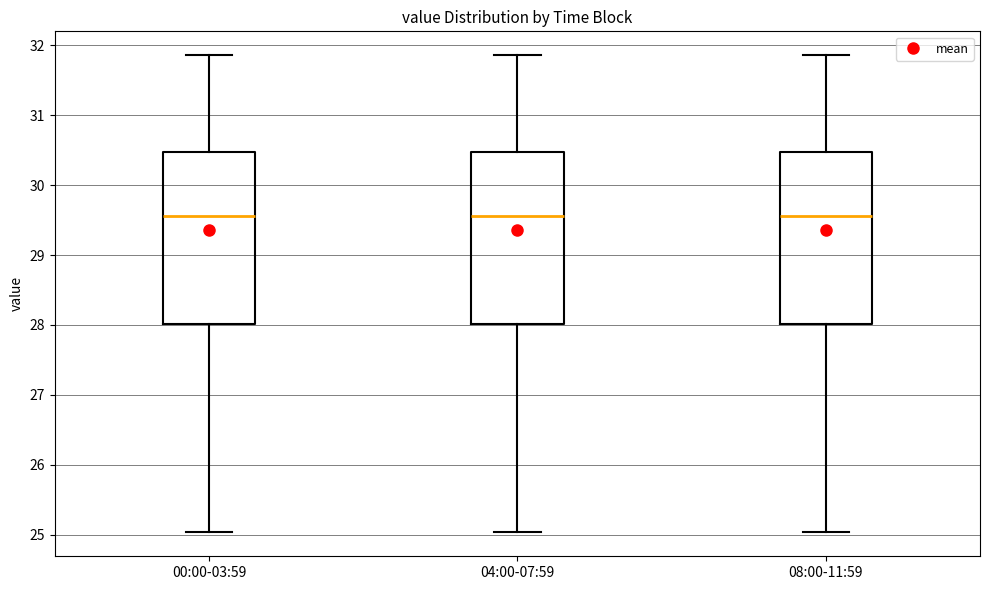

Reading left to right, transcribe this box plot: for each box, give where its median line is, the range the box spans, and where its two whiskers end, as read against the y-axis. The values are not printed on the chart, so give them approximately, as read against the axis.

00:00-03:59: median 29.6, box 28.0 to 30.5, whiskers 25.0 to 31.9
04:00-07:59: median 29.6, box 28.0 to 30.5, whiskers 25.0 to 31.9
08:00-11:59: median 29.6, box 28.0 to 30.5, whiskers 25.0 to 31.9